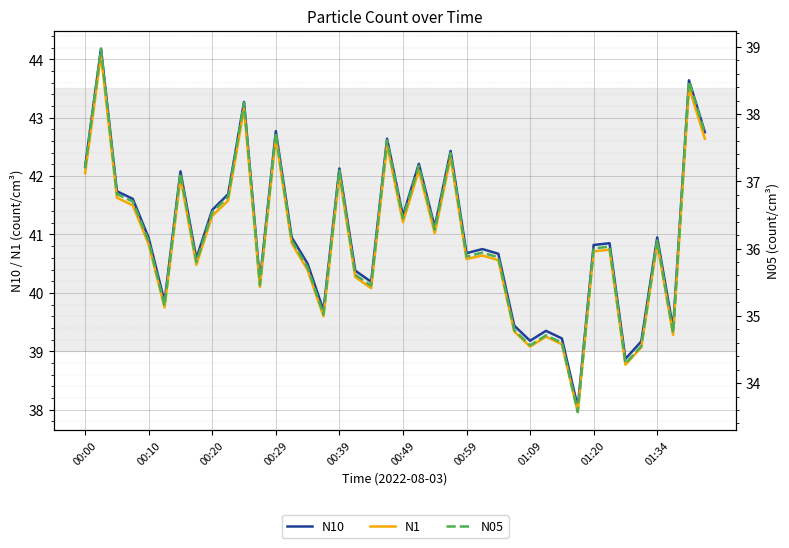

What are all the series names shown in the legend?

N10, N1, N05